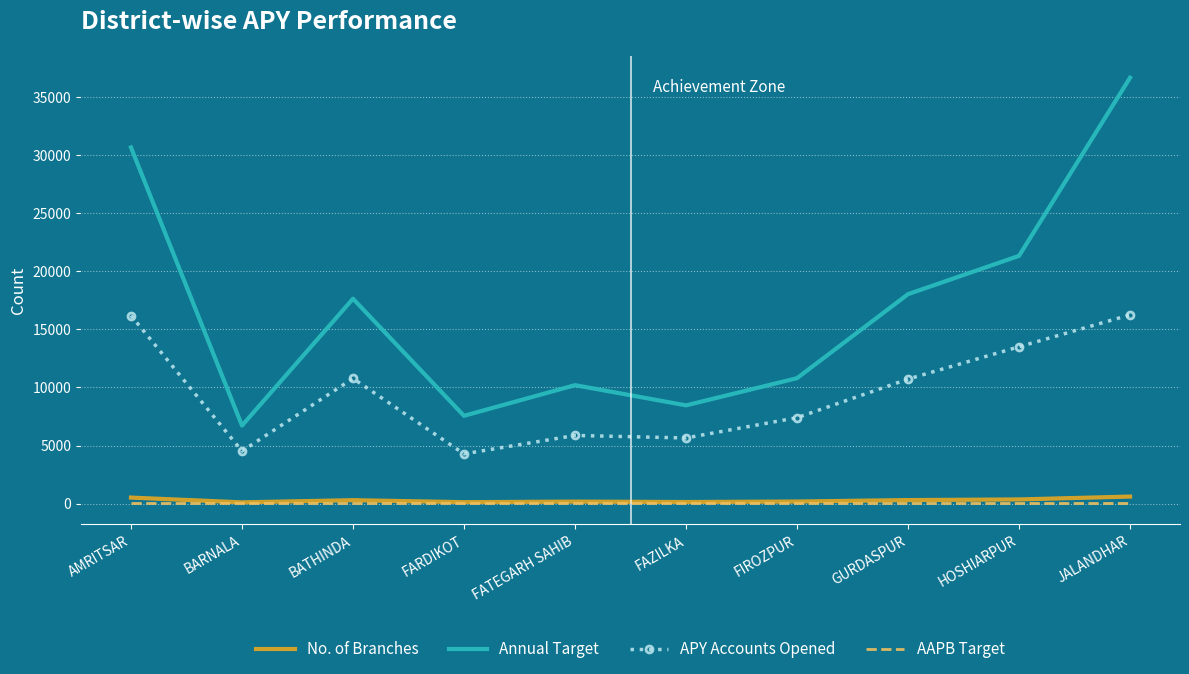

What is the total value across all series at AMRITSAR?

47437